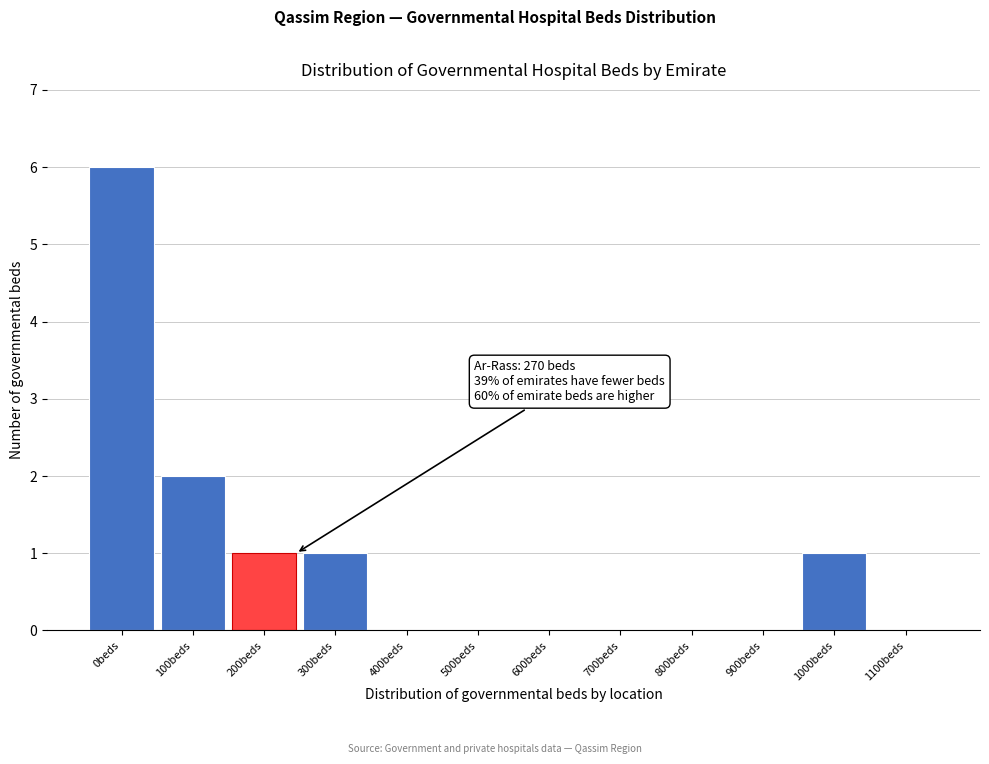

Reading left to right, list all the values displayed in this chart.

0beds=6	100beds=2	200beds=1	300beds=1	400beds=0	500beds=0	600beds=0	700beds=0	800beds=0	900beds=0	1000beds=1	1100beds=0